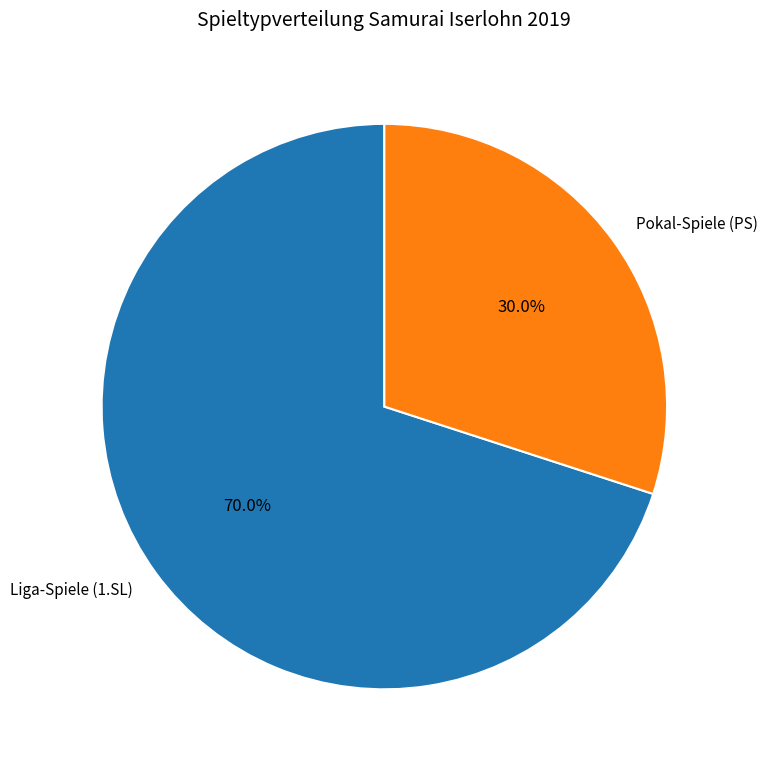

What is the largest slice in the pie chart?

Liga-Spiele (1.SL)